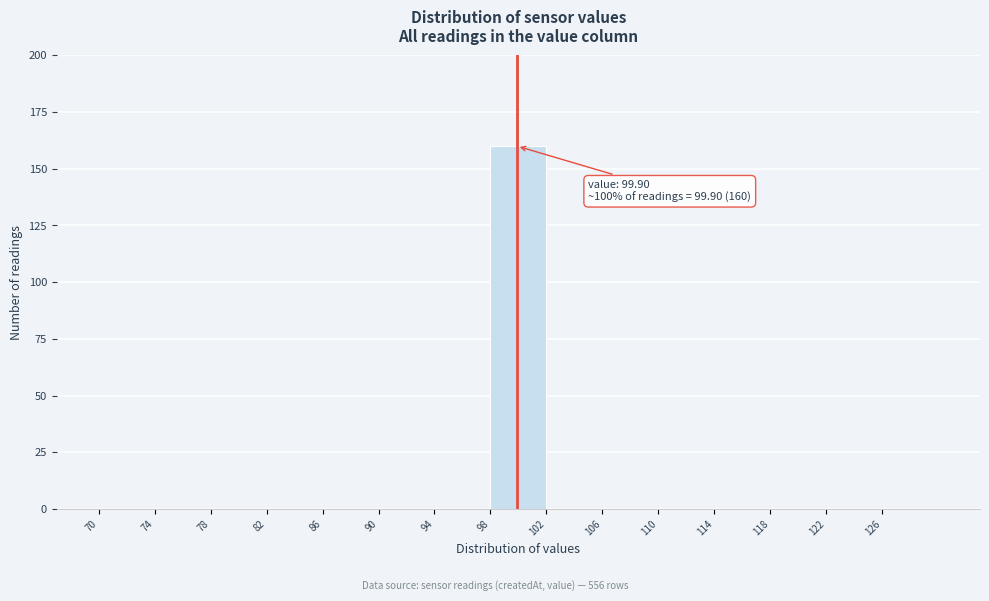

Which range on the x-axis has the tallest bar?

98 to 102